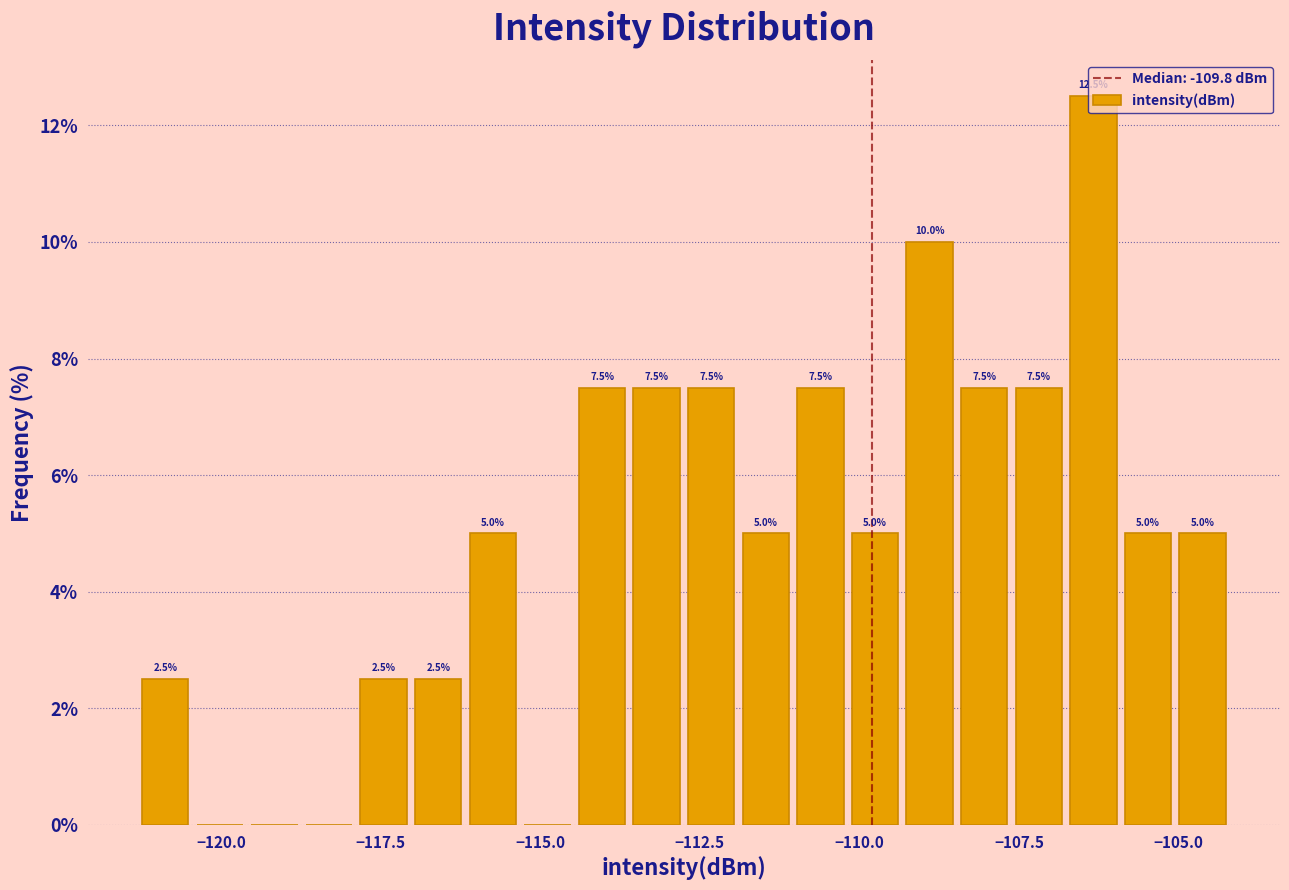

Around what value on the x-axis is the tallest bar? Give the approximate position of its centre, as read against the axis.

-106.5